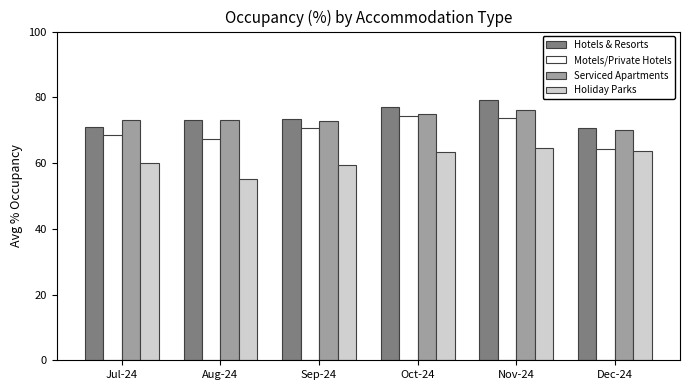

True or false: Holiday Parks has a value of 63.2 at Oct-24.

True